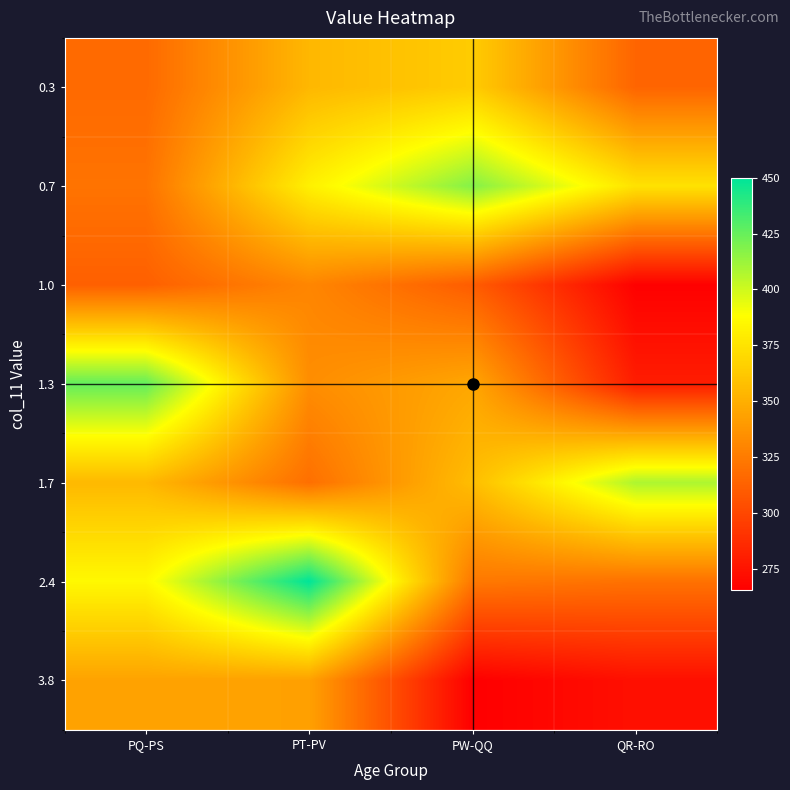

What is the total value across all series at PQ-PS?

2459.9